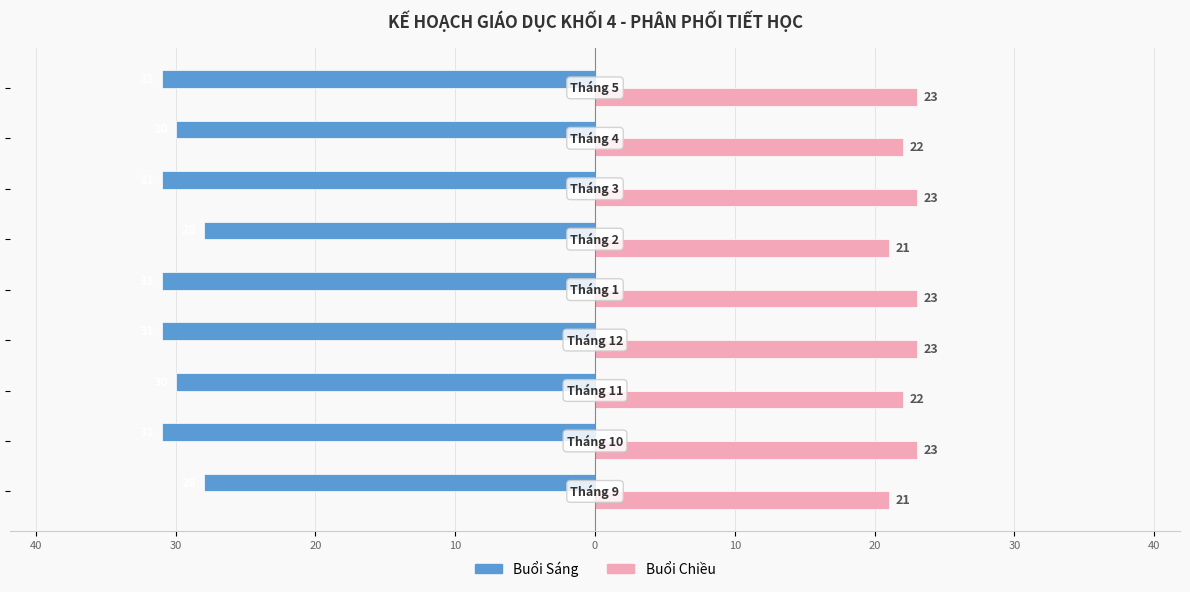

What are all the series names shown in the legend?

Buổi Sáng, Buổi Chiều